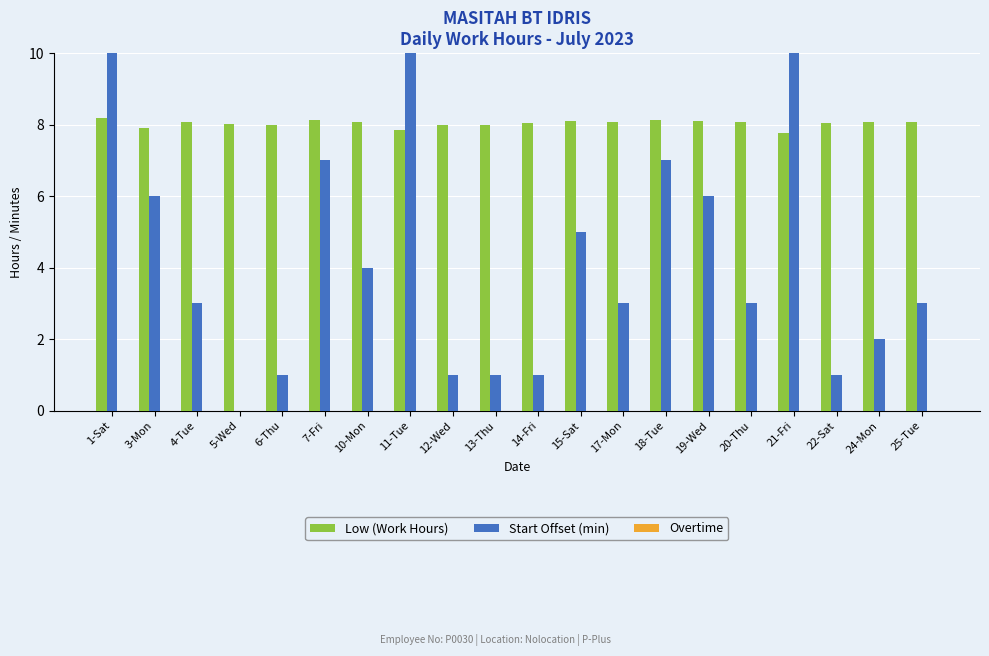

What are all the series names shown in the legend?

Low (Work Hours), Start Offset (min), Overtime